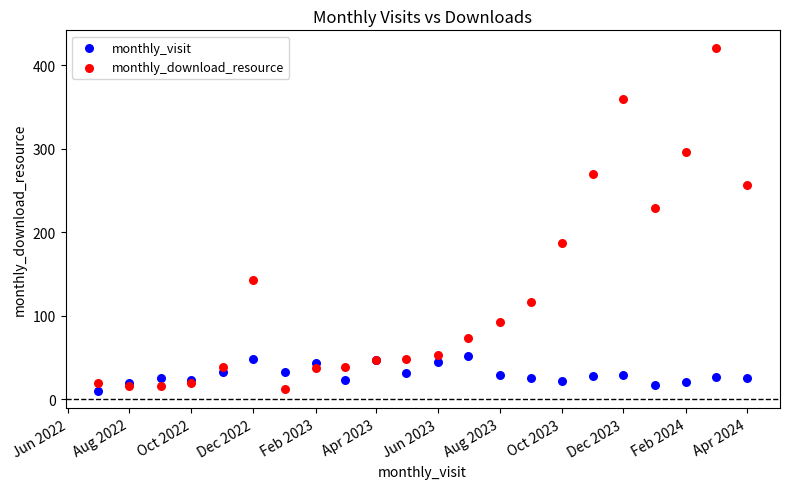

Which series reaches the maximum Y coordinate?

monthly_download_resource